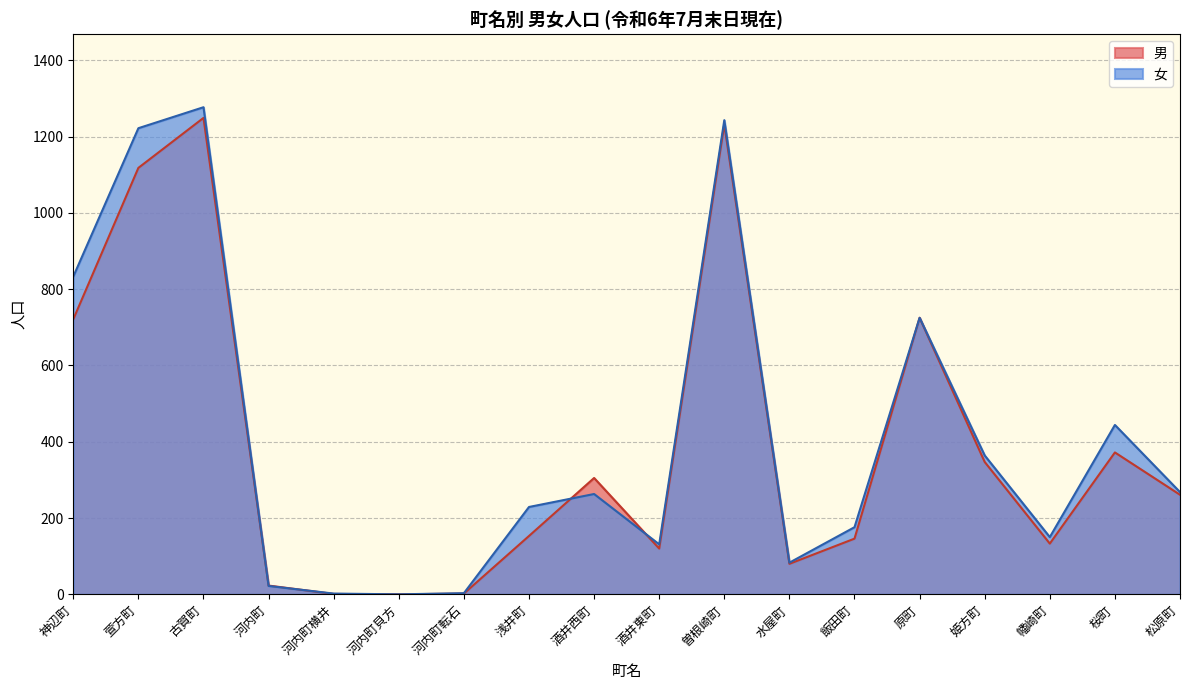

Between 古賀町 and 河内町, which series saw the biggest shift?

女